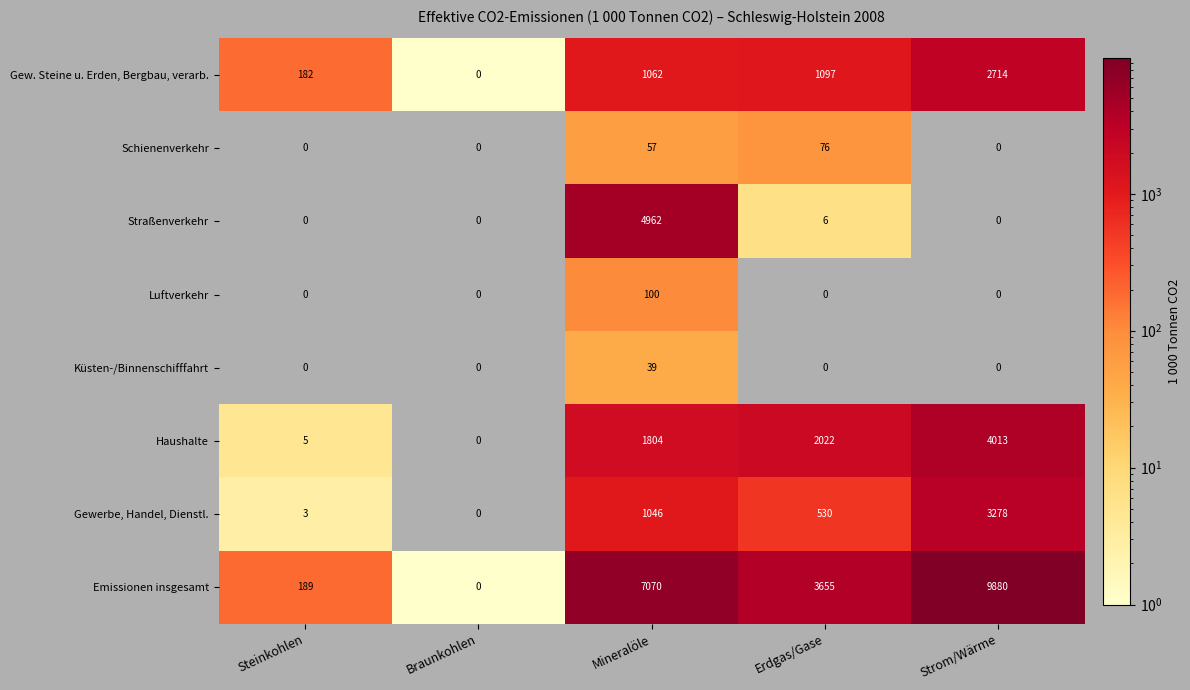

Read the Haushalte value at Steinkohlen.

5